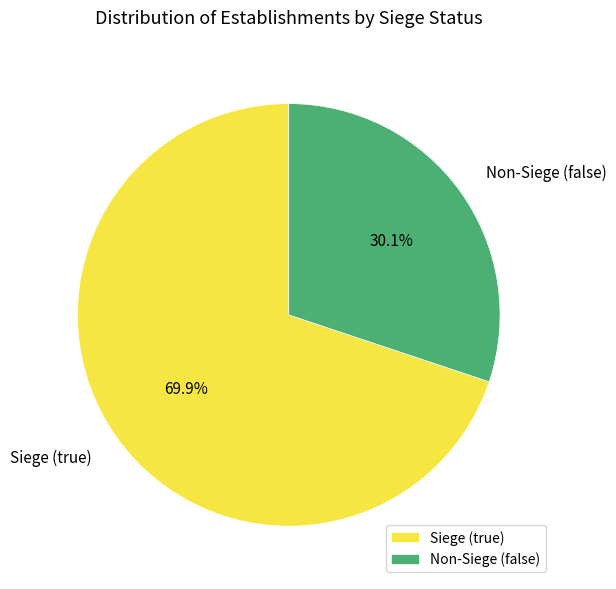

How many slices are in this pie chart?

2